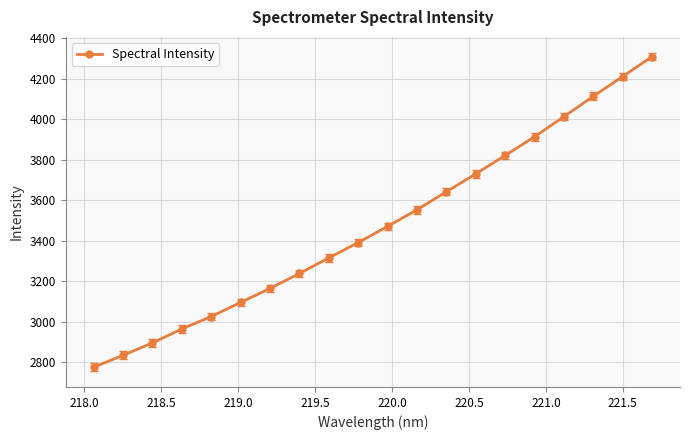

What is the difference between the maximum and minimum values?

1533.9